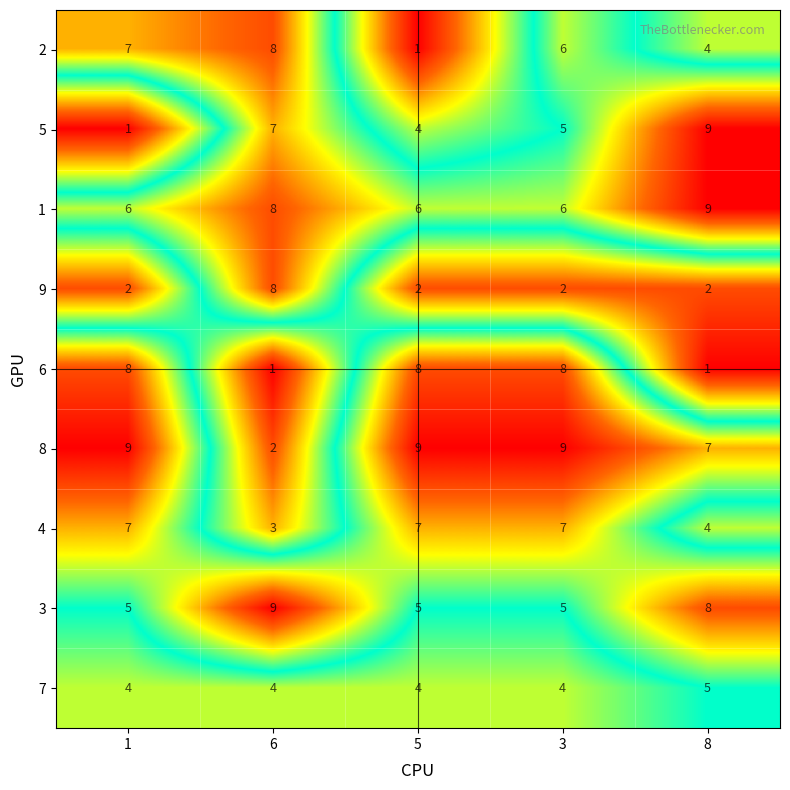

True or false: 4 has a value of 10 at 1.

False